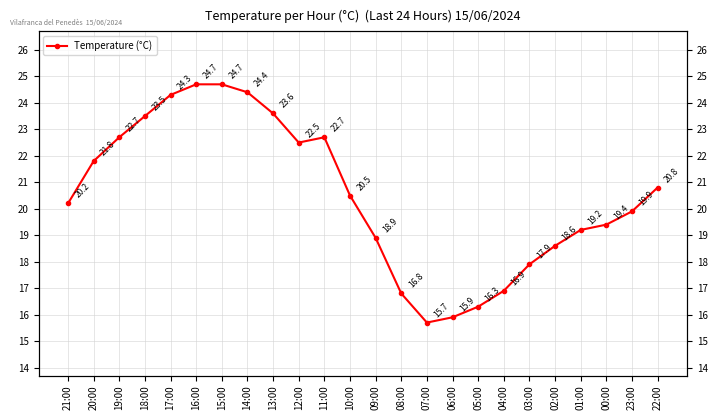

Rank the categories by value from lowest to highest.

07:00, 06:00, 05:00, 08:00, 04:00, 03:00, 02:00, 09:00, 01:00, 00:00, 23:00, 21:00, 10:00, 22:00, 20:00, 12:00, 19:00, 11:00, 18:00, 13:00, 17:00, 14:00, 16:00, 15:00